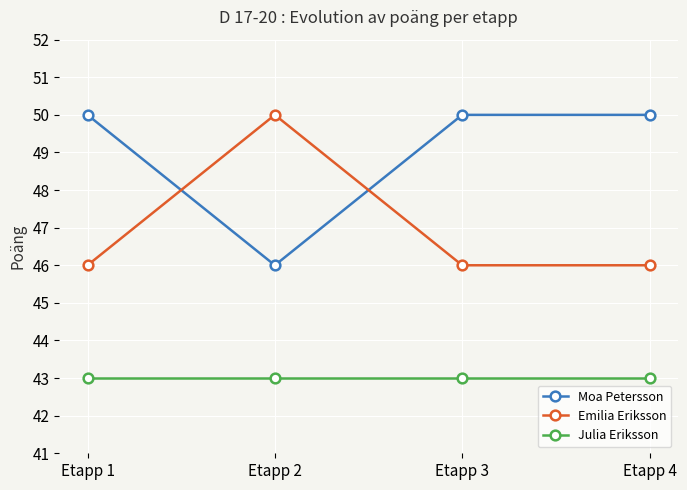

Read the Julia Eriksson value at Etapp 2.

43